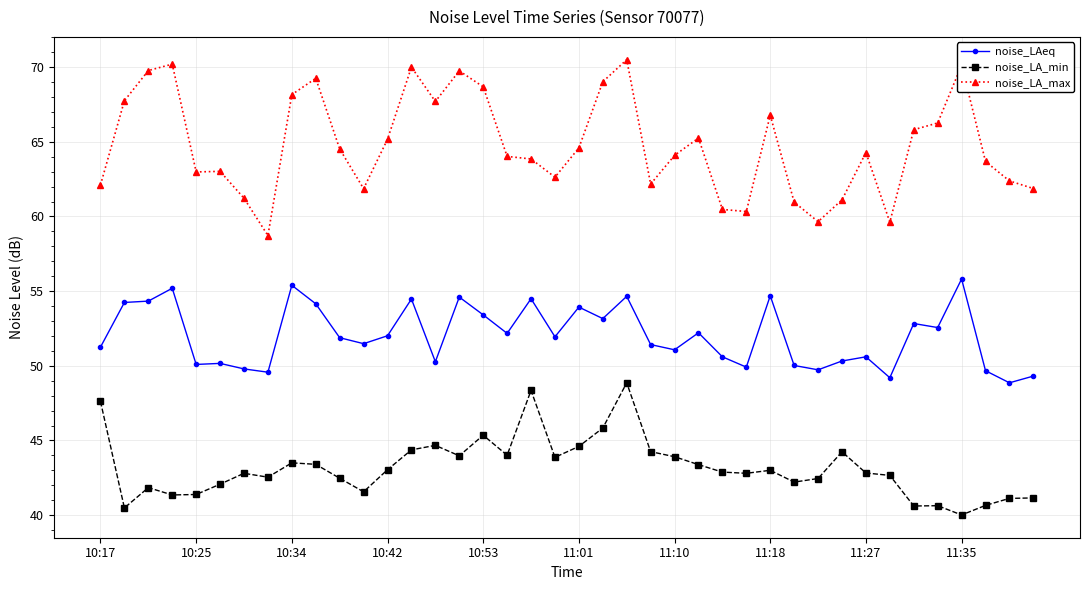

What is the difference between the maximum and second lowest values in the noise_LA_min series?

8.4